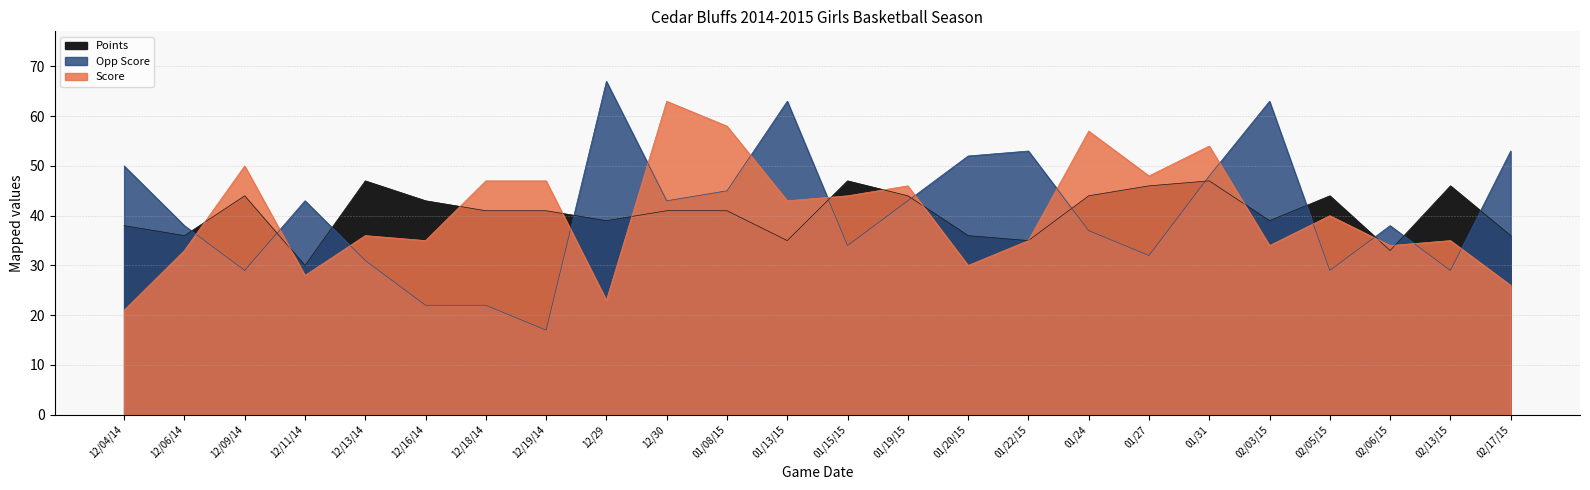

At which category is the sum across all series the highest?

01/31